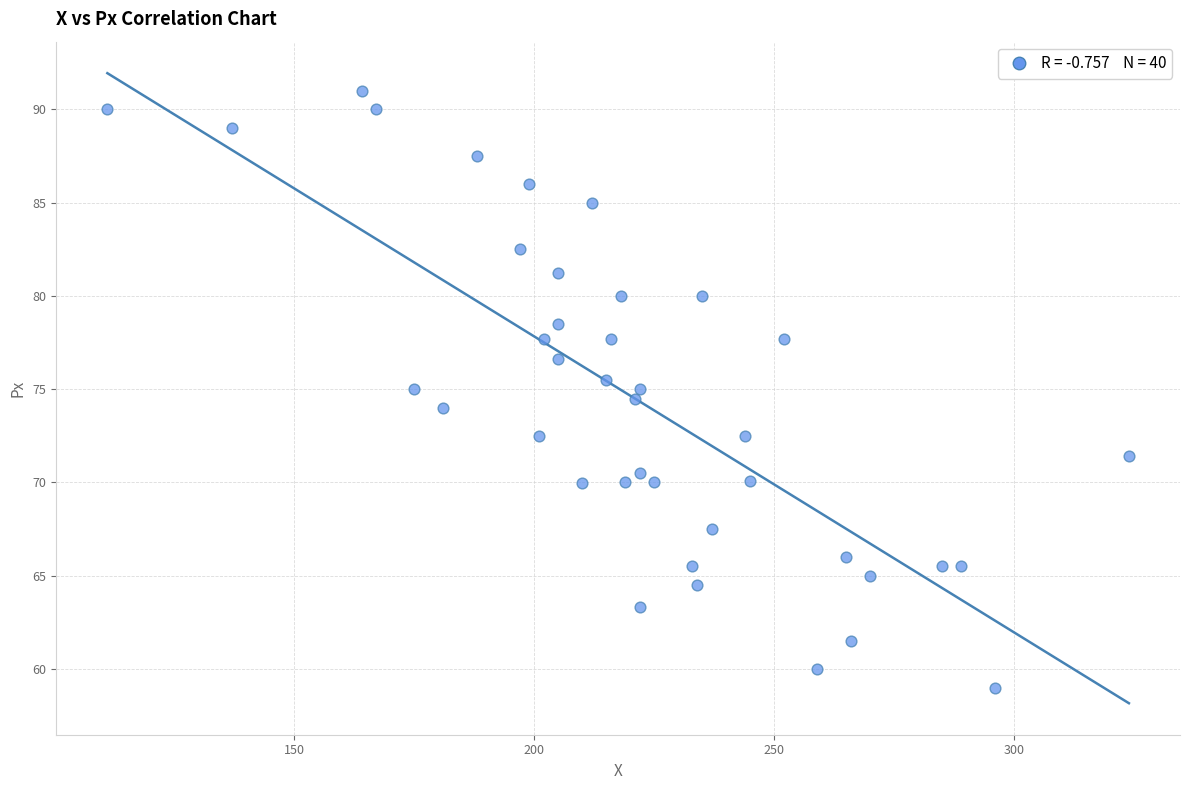

What is the range of Y values (max minus min)?

32.0